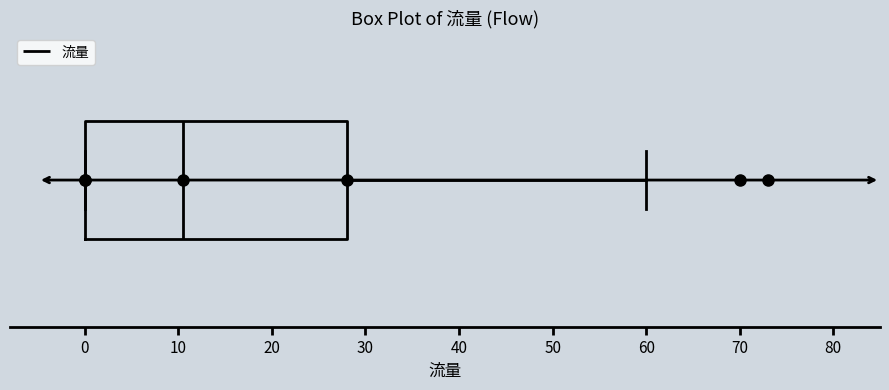

Transcribe this box plot: give where the median line is, the range the box spans, and where the two whiskers end, as read against the x-axis. The values are not printed on the chart, so give them approximately, as read against the axis.

median 11, box 0 to 28, whiskers 0 to 60